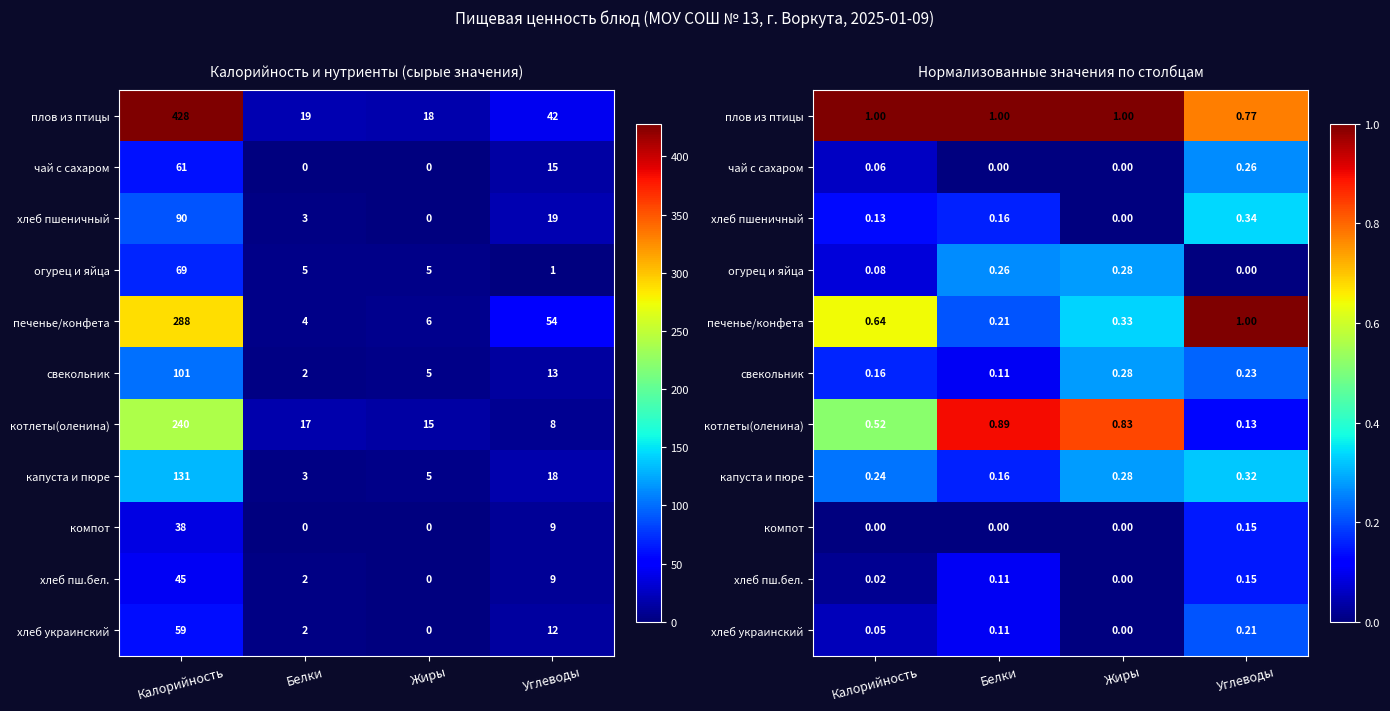

At which category is the sum across all series the highest?

Углеводы